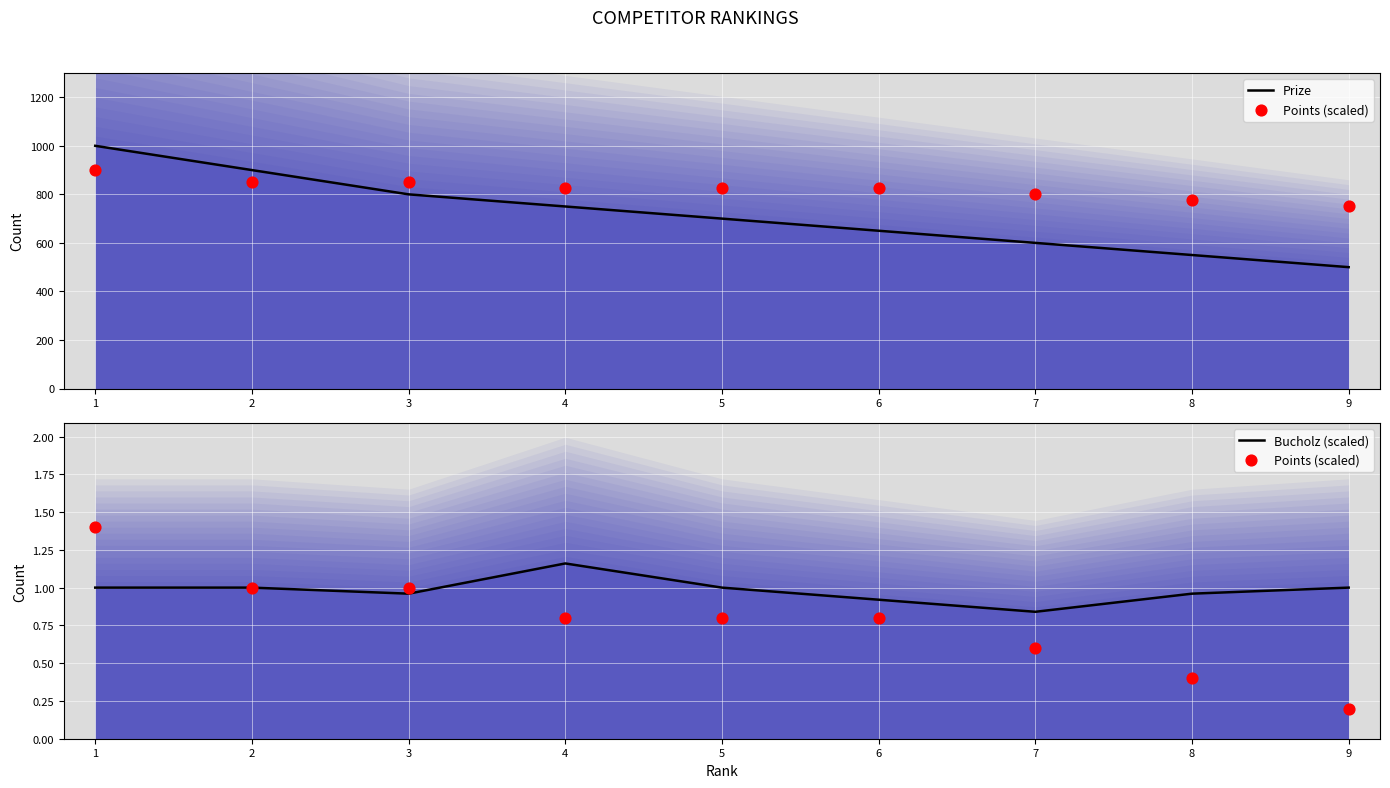

At how many categories does at least one series exceed 871?

2